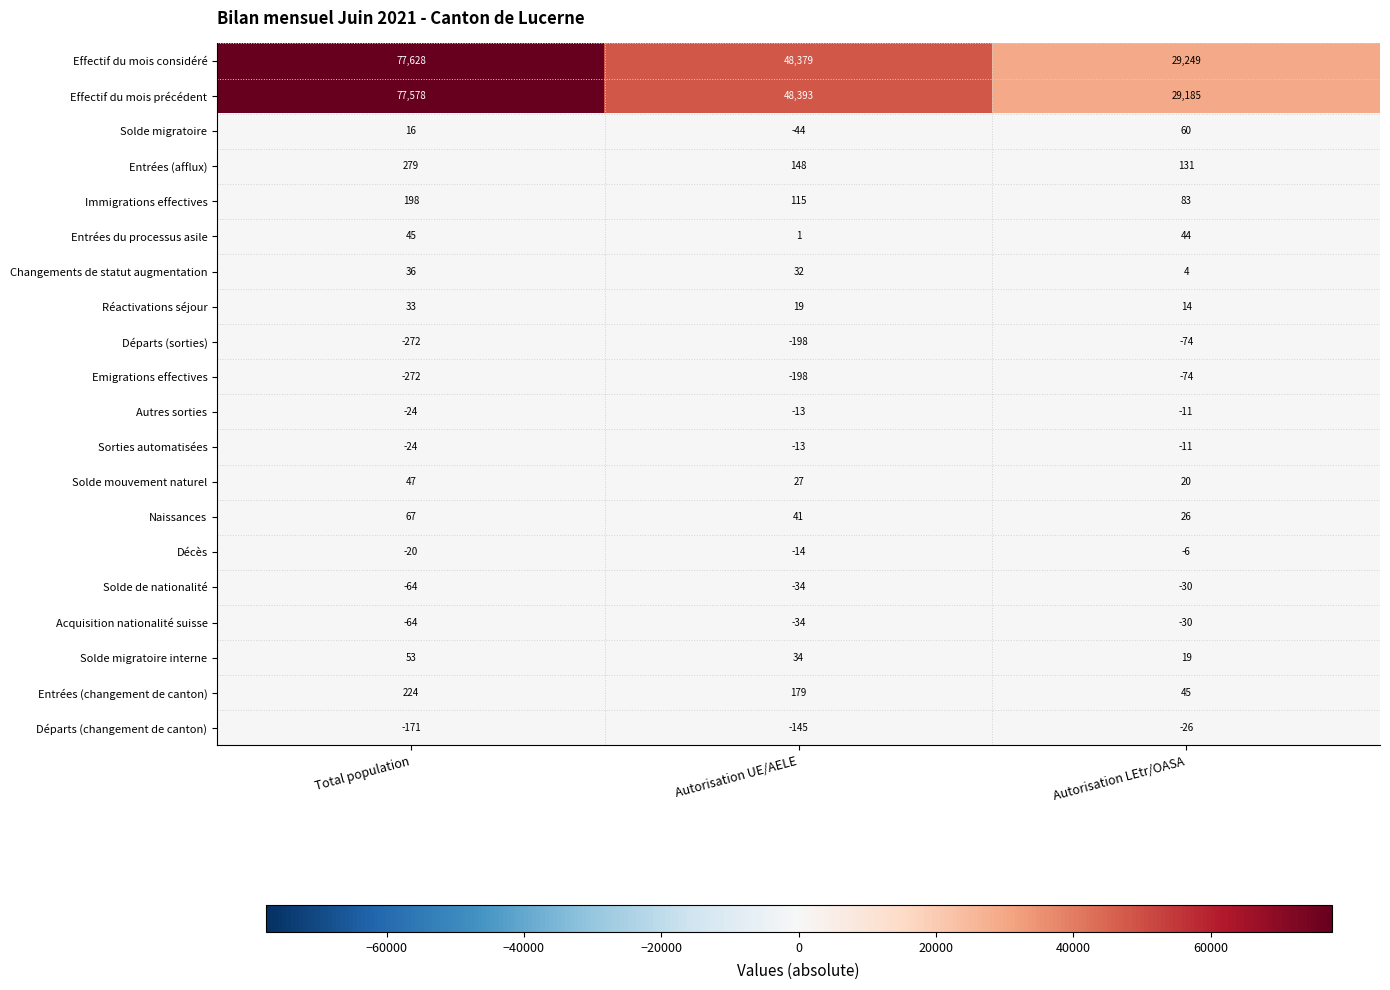

List the labels in order of Emigrations effectives value, largest first.

Autorisation LEtr/OASA, Autorisation UE/AELE, Total population